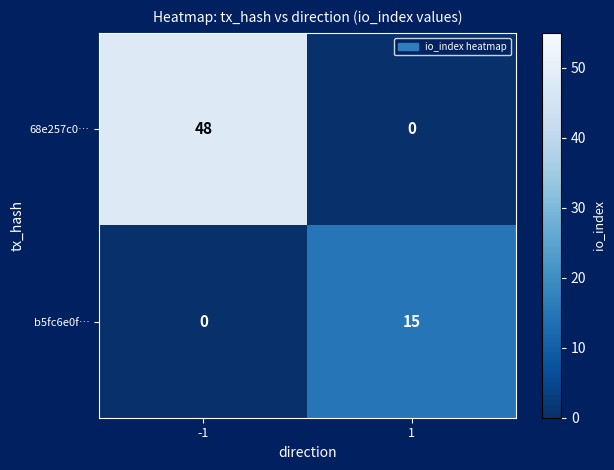

How many data points does each series have?

2